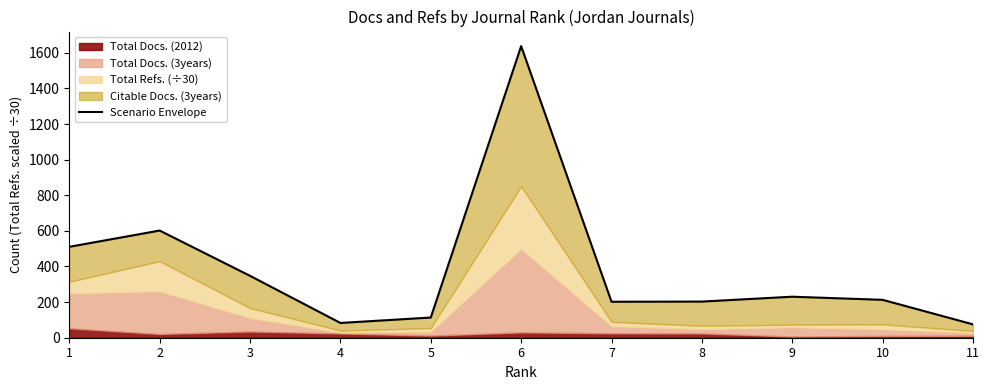

How many points are higher than both their immediate neighbors (excluding endpoints)?

3